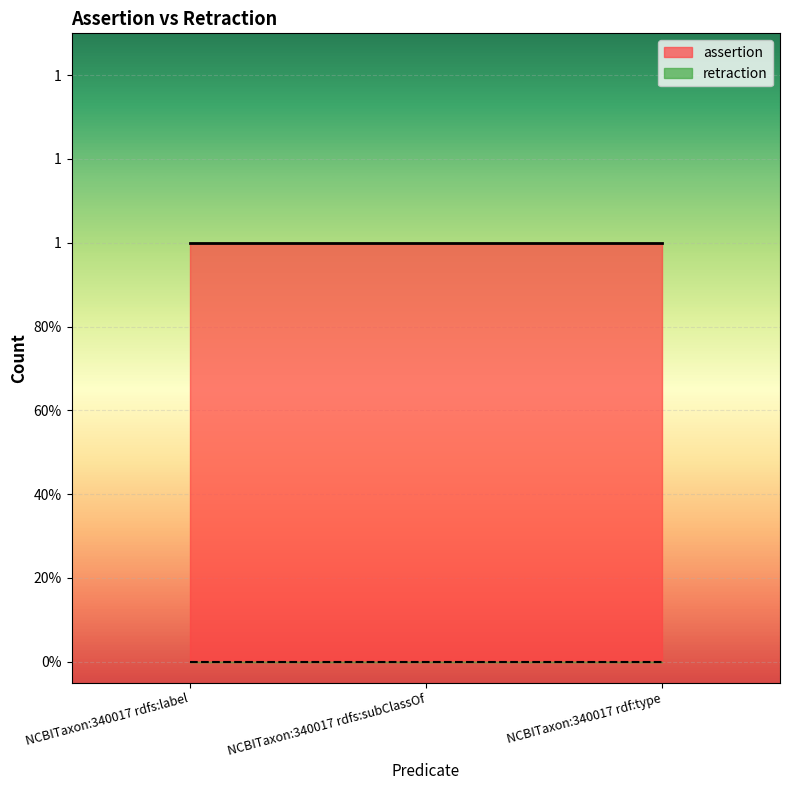

What is the label of the 2nd point from the right?

NCBITaxon:340017 rdfs:subClassOf